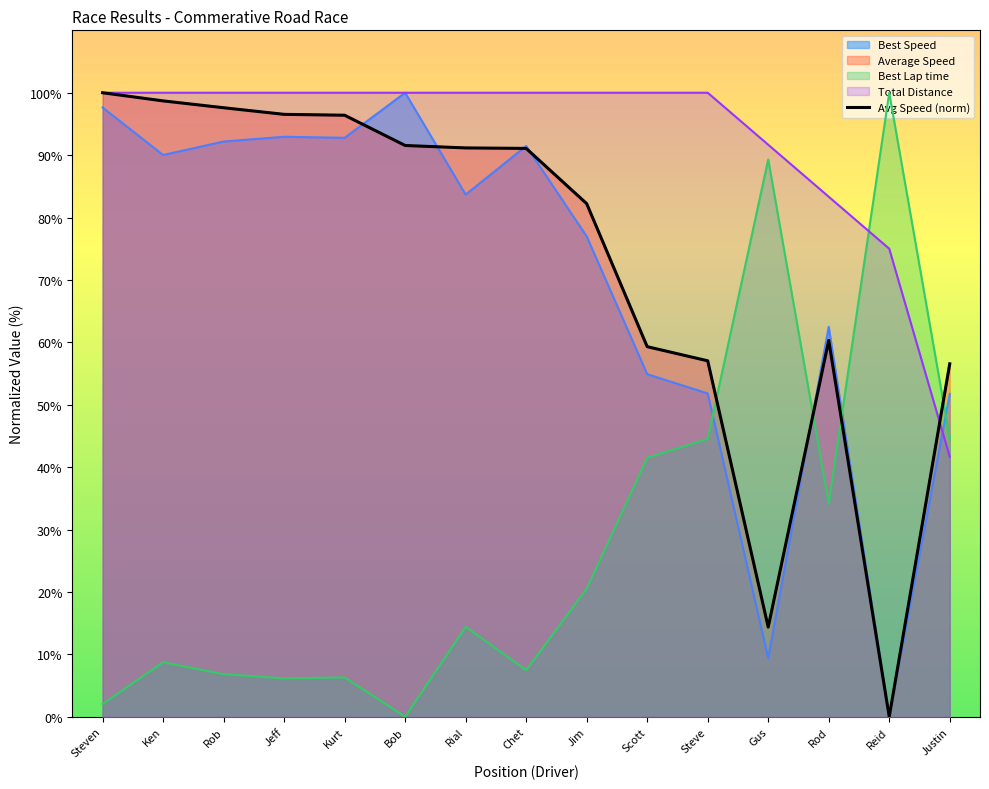

What is the value of the Average Speed point at the 4th from the left?

96.5